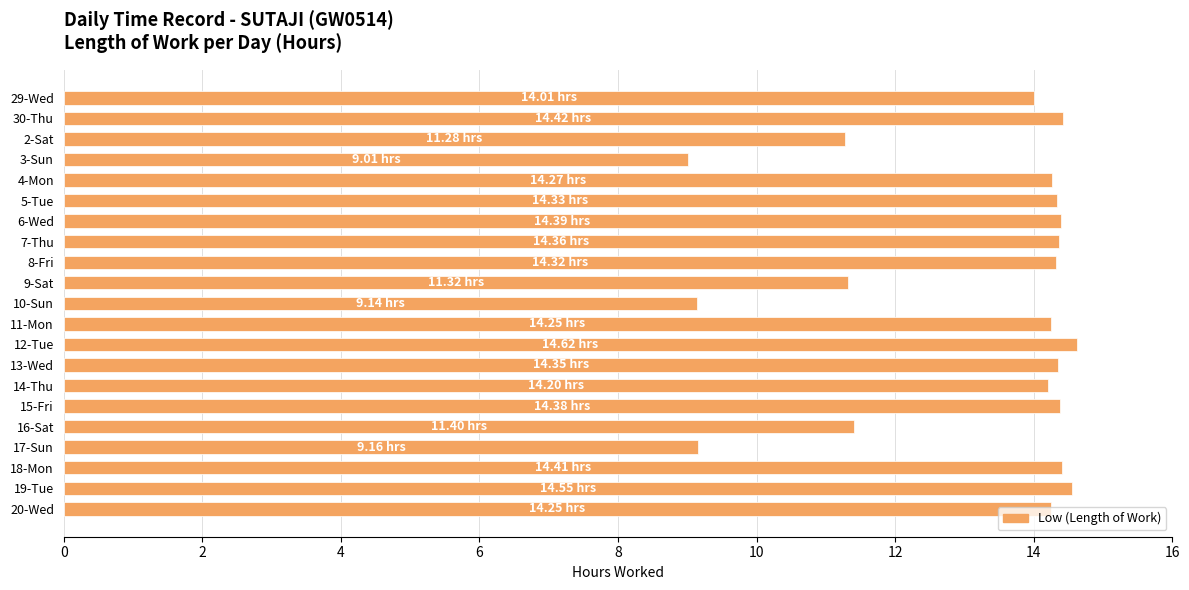

What is the sum of the values at 14-Thu and 10-Sun?

23.3